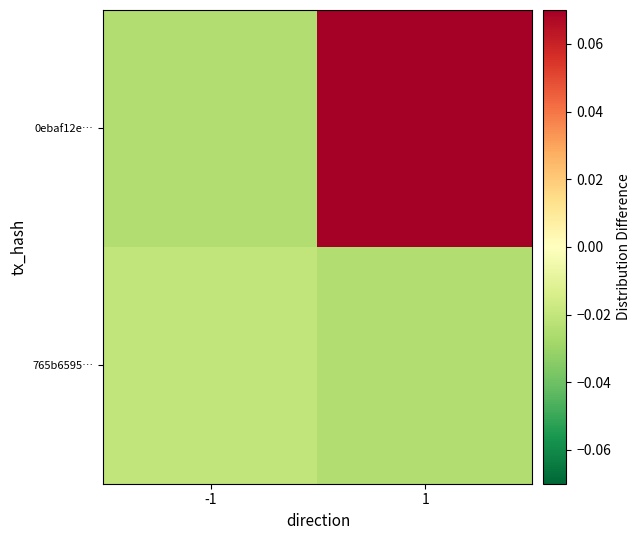

Rank the series by their average value, from highest to lowest.

0ebaf12e…, 765b6595…